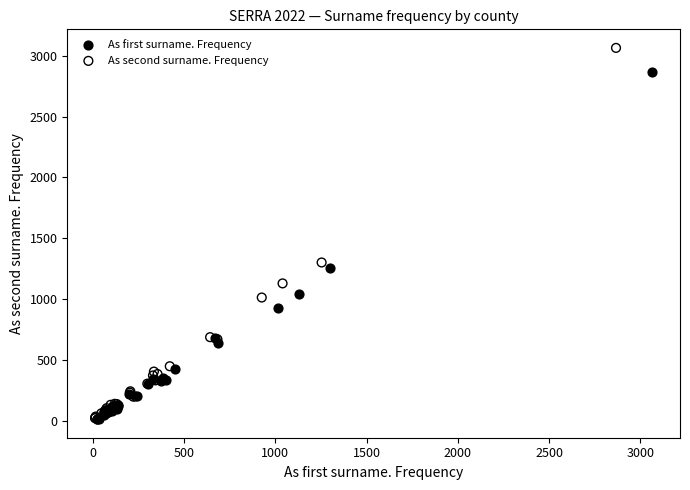

Which series has the widest spread of Y values?

As second surname. Frequency